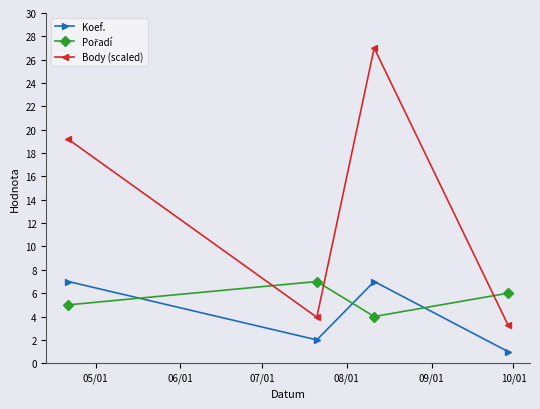

How many interior local valleys does the Body (scaled) series have?

1